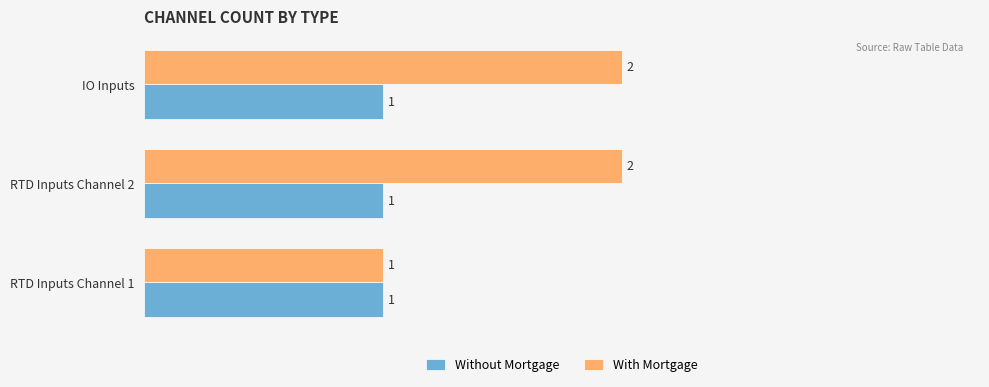

List the series in order of their peak value, lowest first.

Without Mortgage, With Mortgage